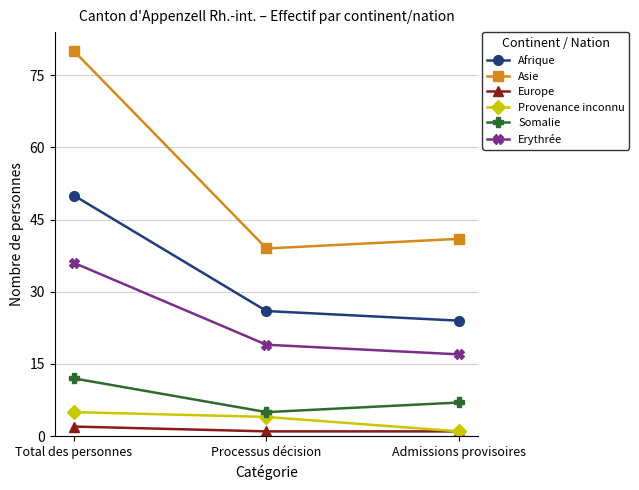

Count the number of categories in the chart.

3